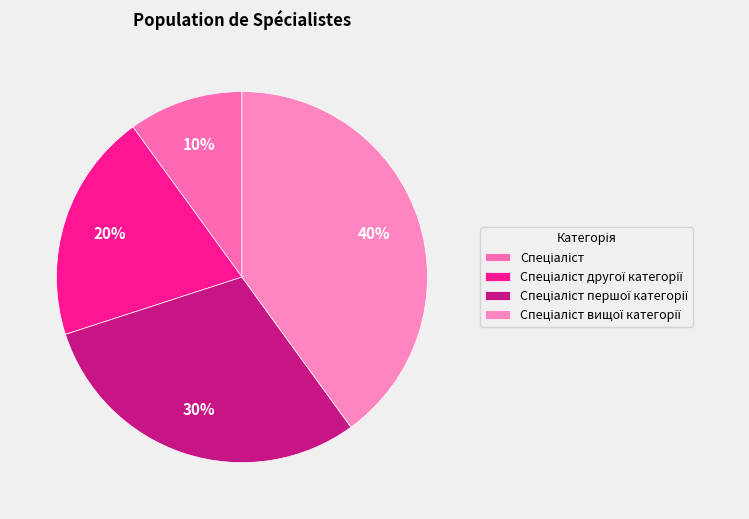

Does Спеціаліст другої категорії account for over 50% of the chart?

No